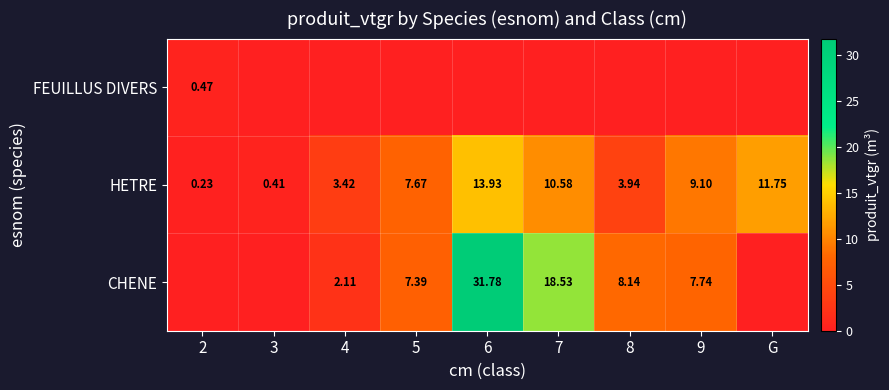

At how many categories does at least one series exceed 24?

1